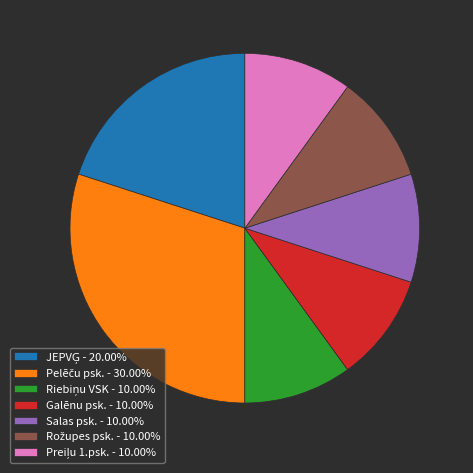

Approximately how many times larger is the value at Galēnu psk. - 10.00% compared to Salas psk. - 10.00%?

1.0